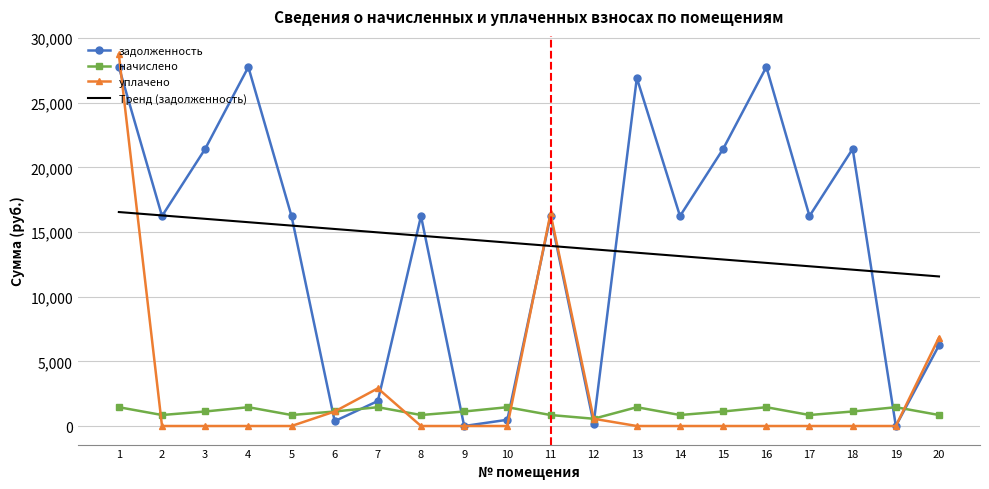

What are all the series names shown in the legend?

задолженность, начислено, уплачено, Тренд (задолженность)